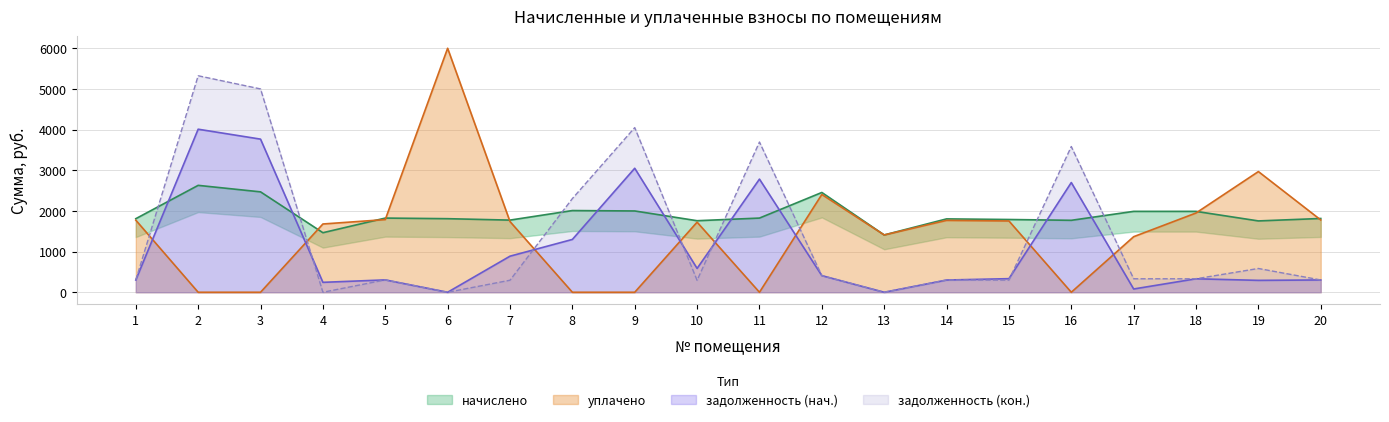

In уплачено (col_4), how many points are higher than both neighbors (excluding endpoints)?

5